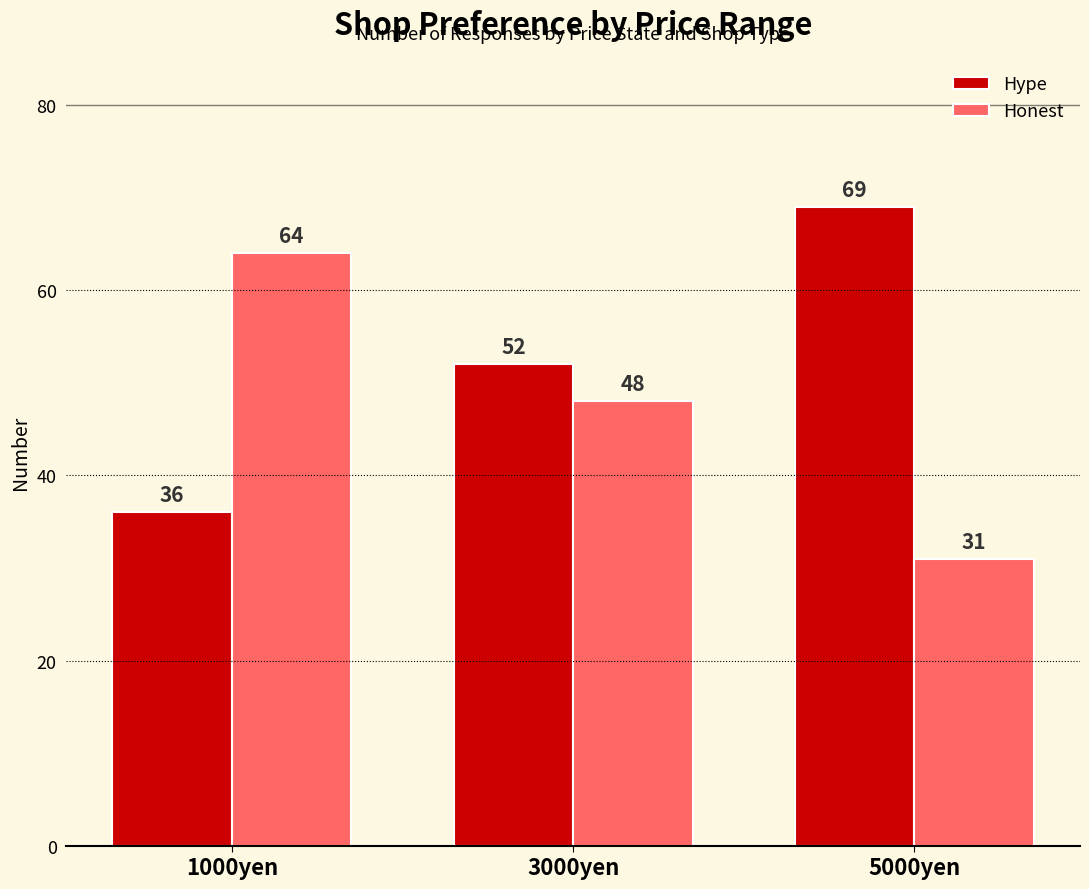

At how many categories does at least one series exceed 34?

3